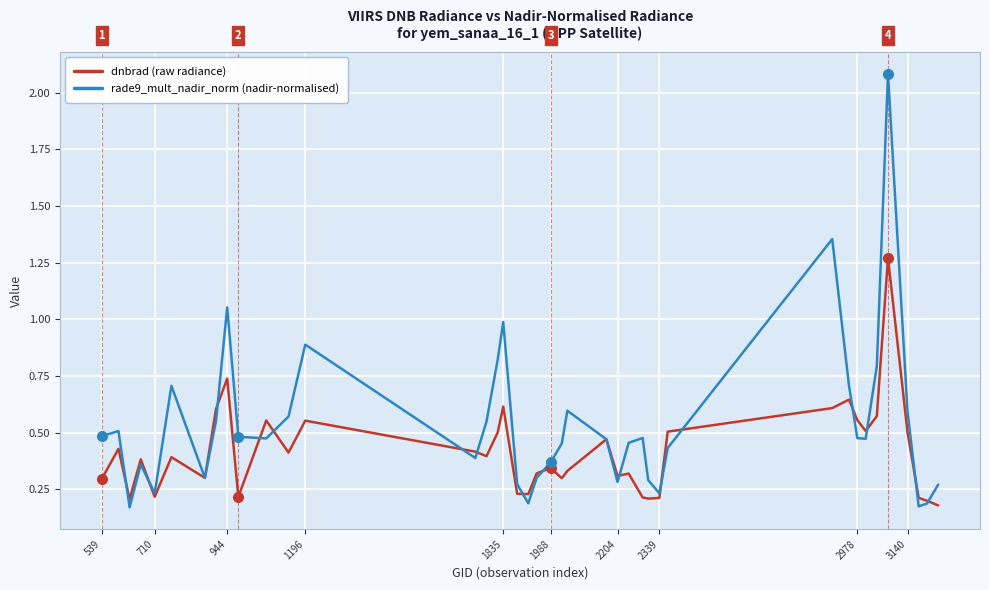

Rank the series by their average value, from lowest to highest.

dnbrad (raw radiance), rade9_mult_nadir_norm (nadir-normalised)